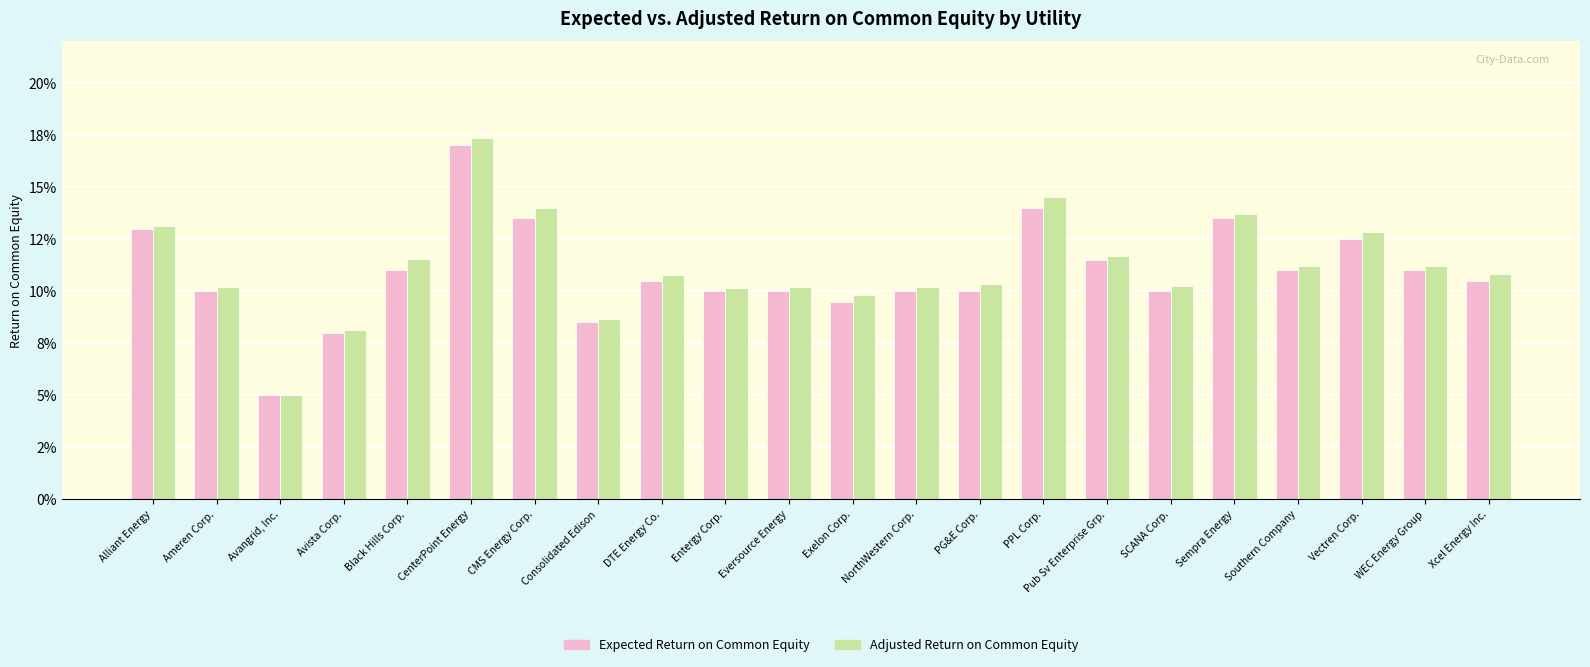

Are the bars horizontal?

No